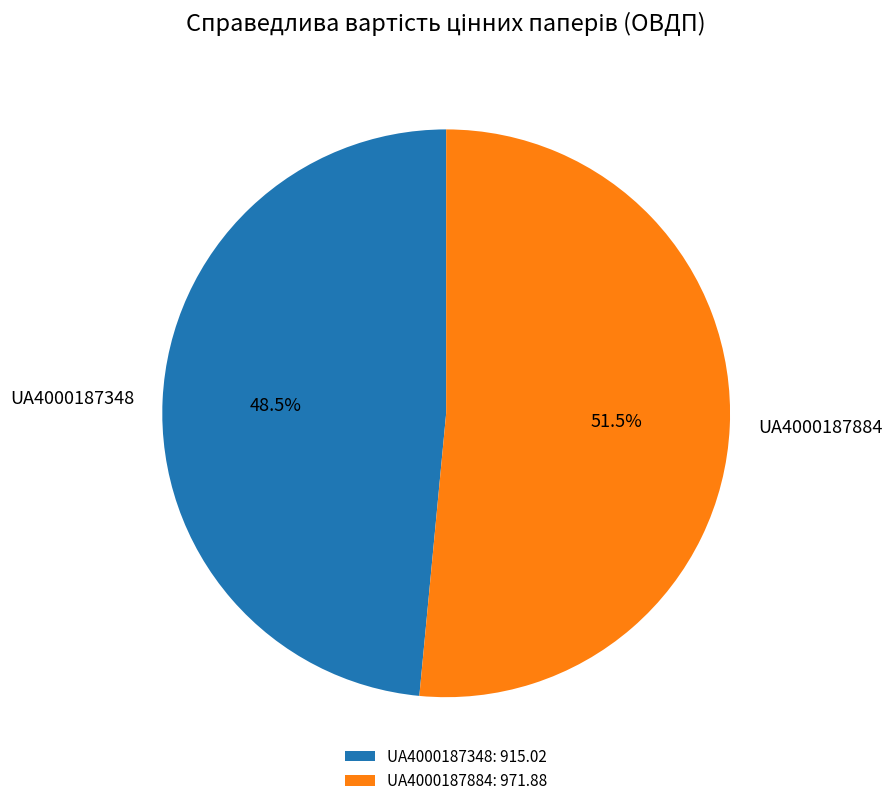

Is there a majority slice in this chart?

Yes